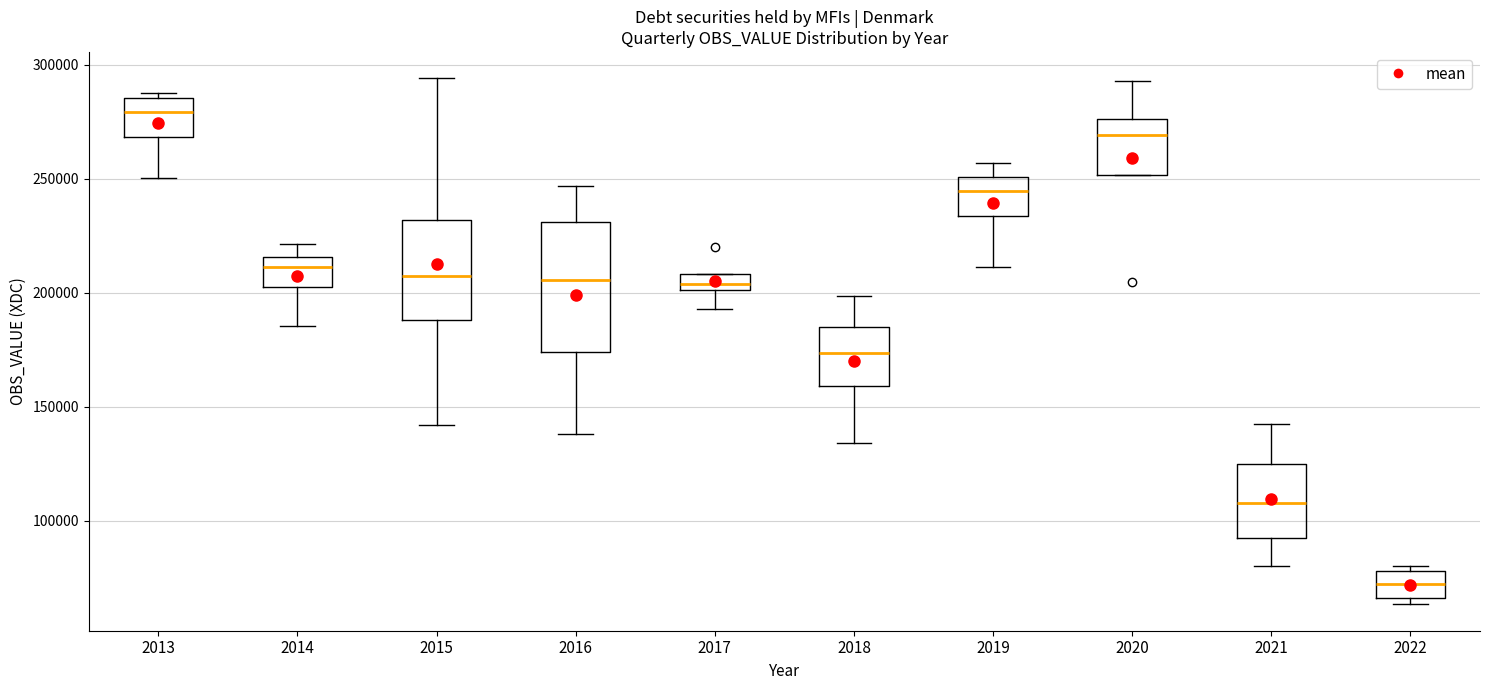

Where does the lower whisker of the box at x = 2017 end on the y-axis? The values are not printed on the chart, so give them approximately, as read against the axis.

195000